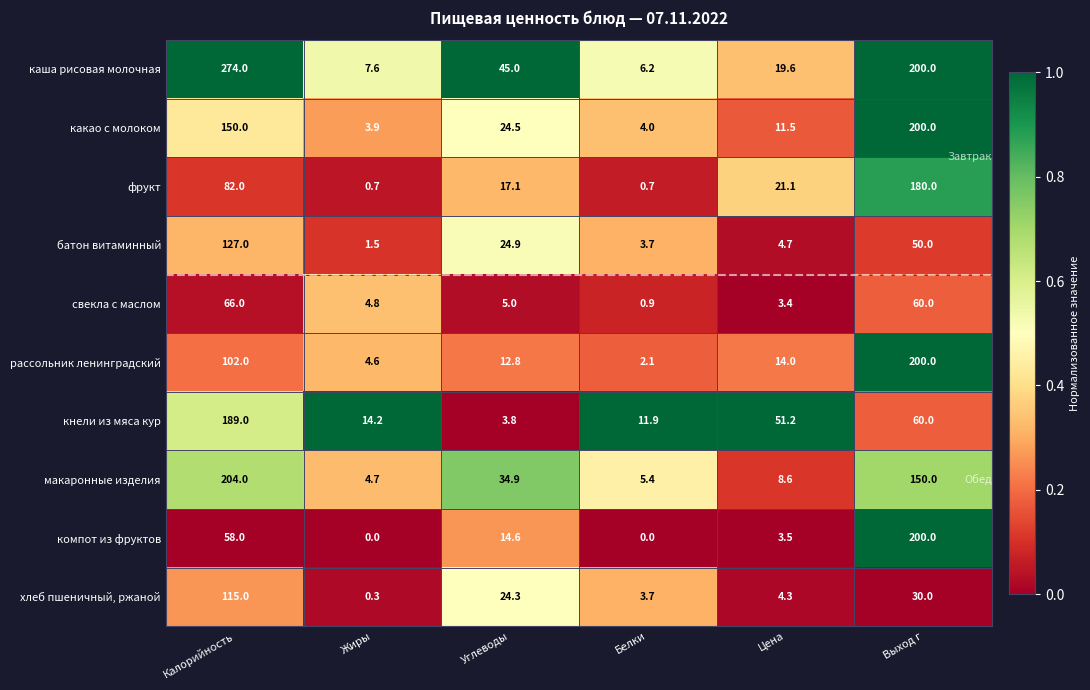

List the labels in order of батон витаминный value, largest first.

Калорийность, Выход г, Углеводы, Цена, Белки, Жиры